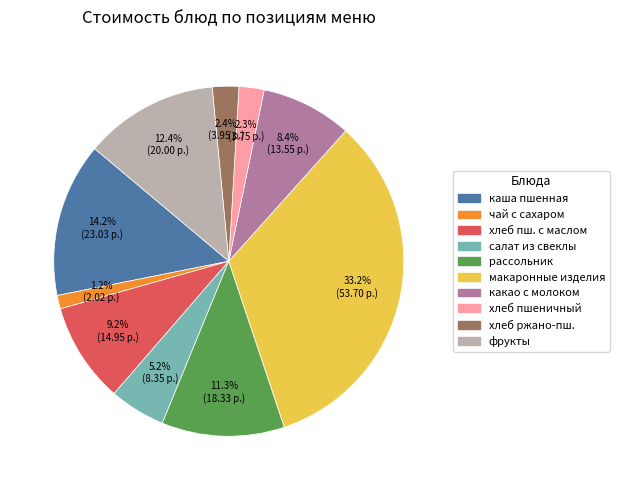

Is there a majority slice in this chart?

No